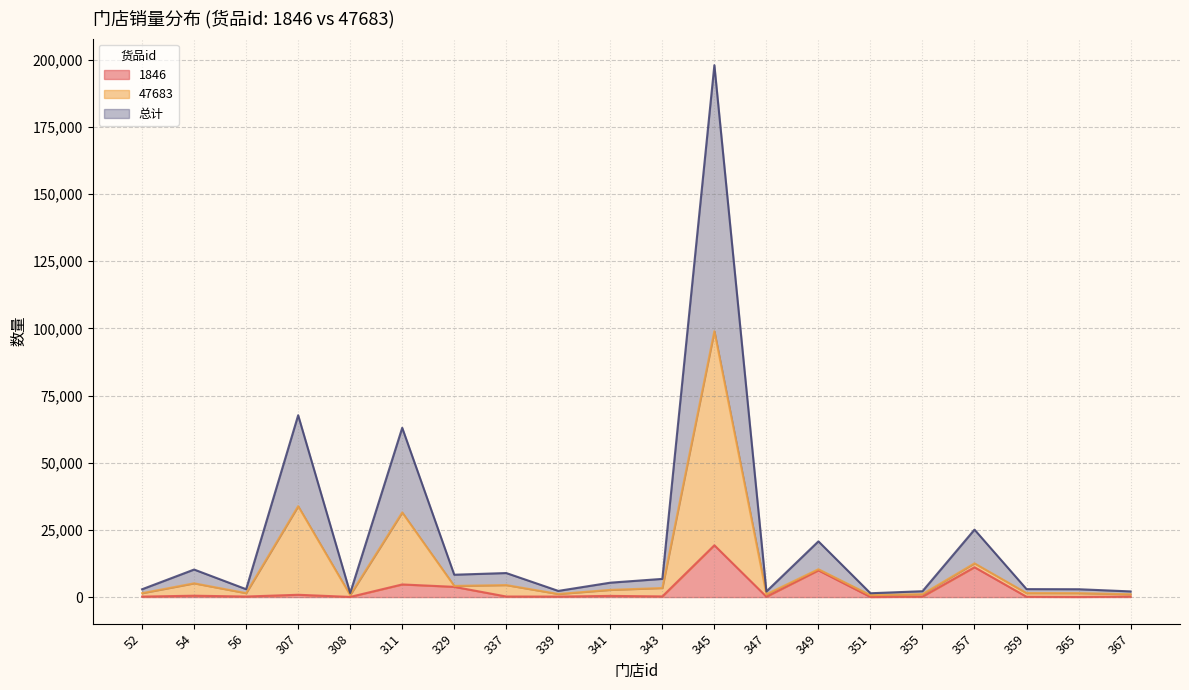

True or false: 总计 and 47683 cross at least once.

False